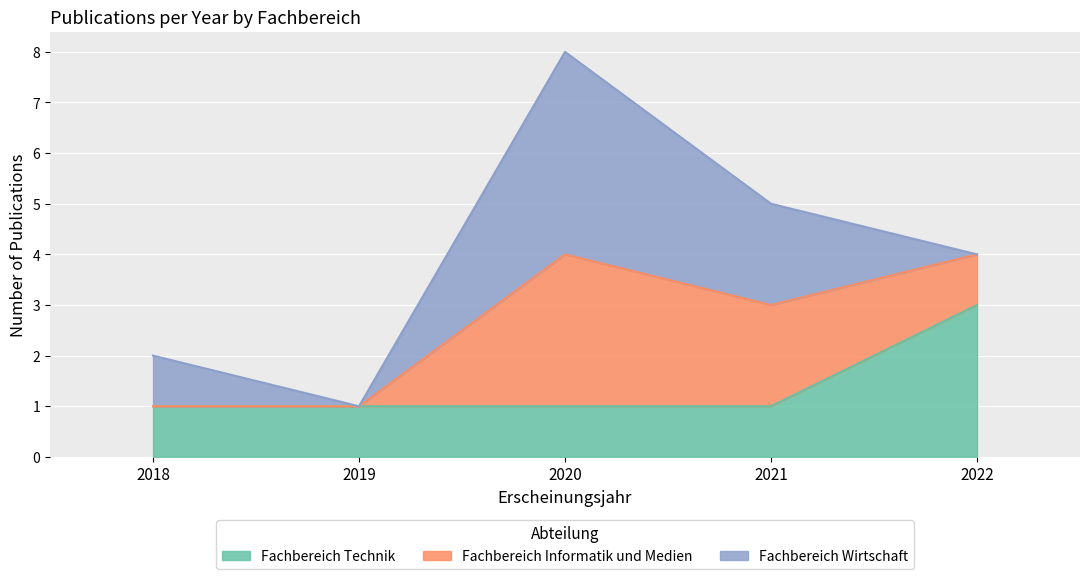

Does the chart display data point markers on the line(s)?

No